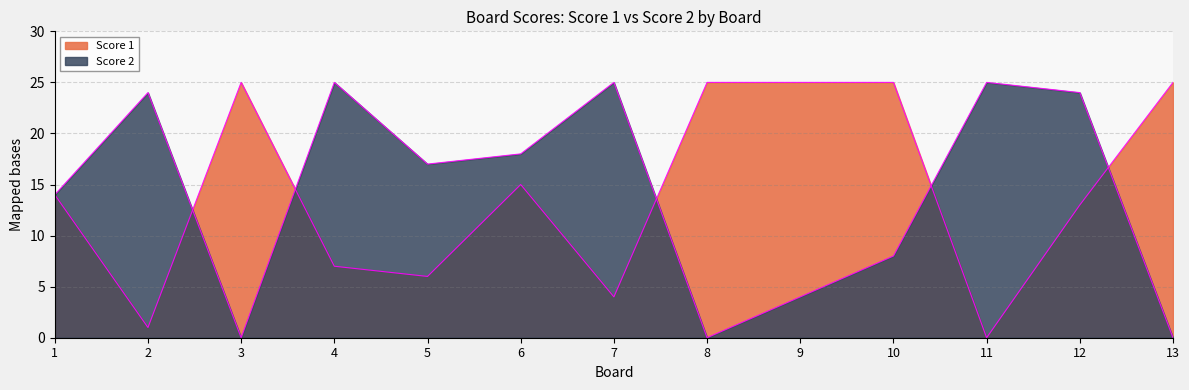

At which category is the sum across all series the highest?

12